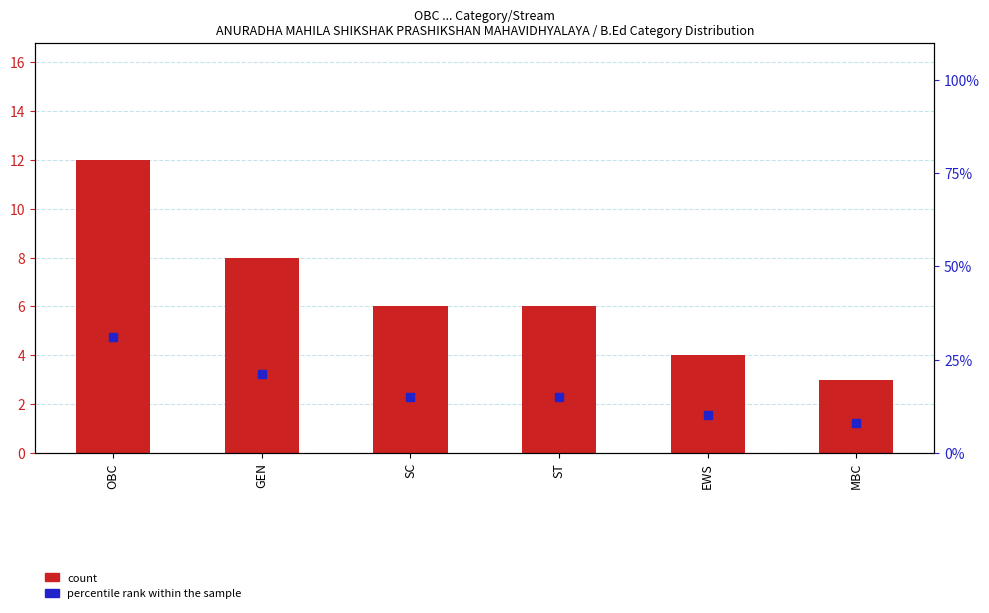

At how many categories does at least one series exceed 29?

1